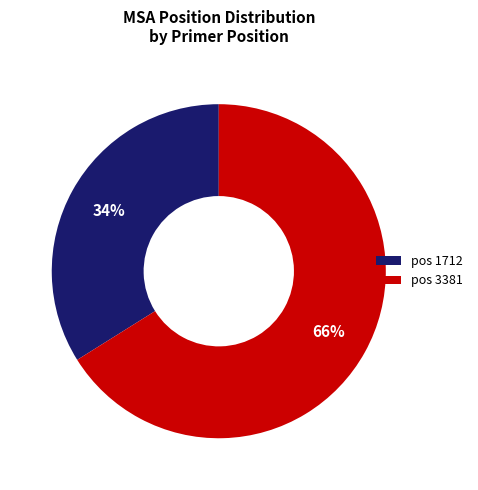

Which category accounts for the majority?

pos 3381